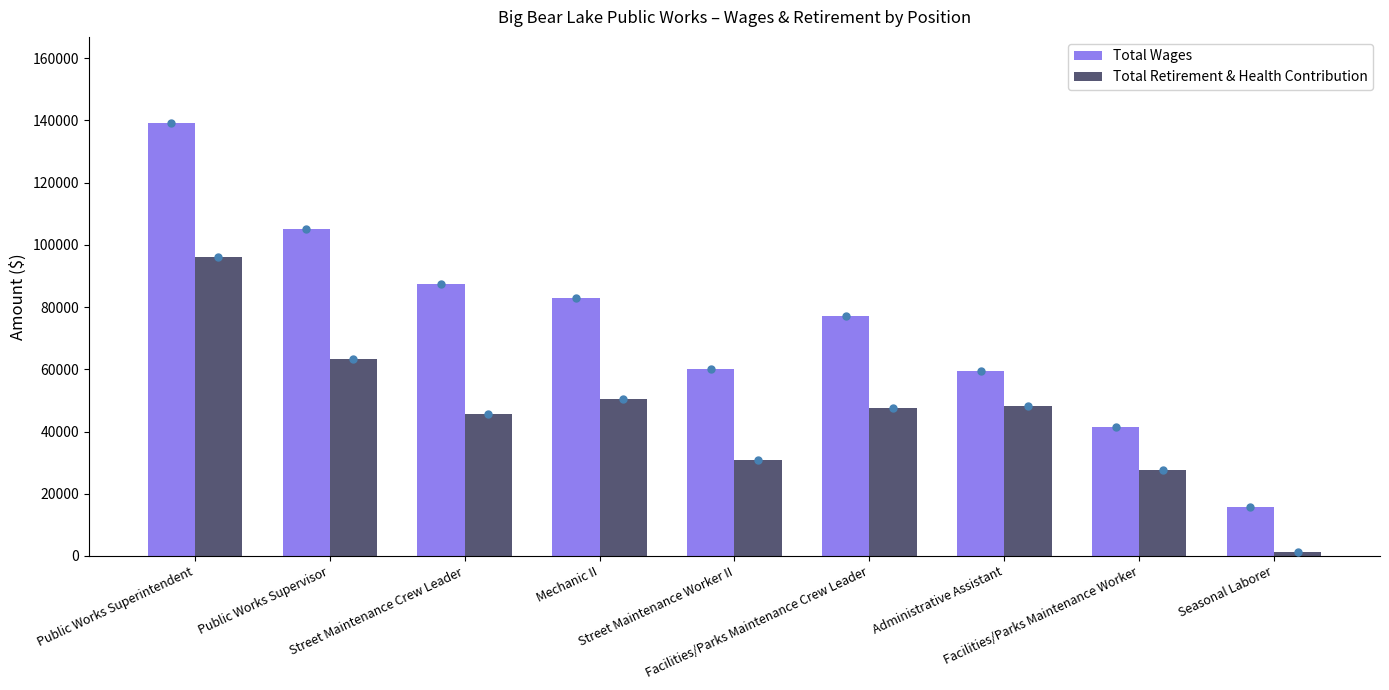

Rank the series by their maximum value, from highest to lowest.

Total Wages, Total Retirement & Health Contribution